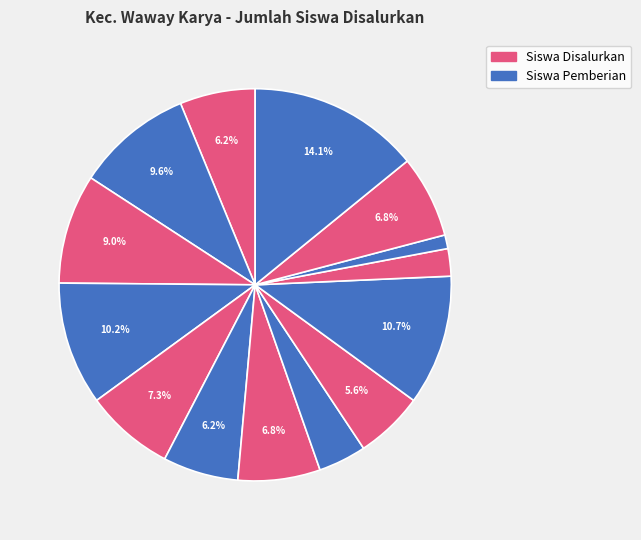

How many segments does this pie chart have?

14